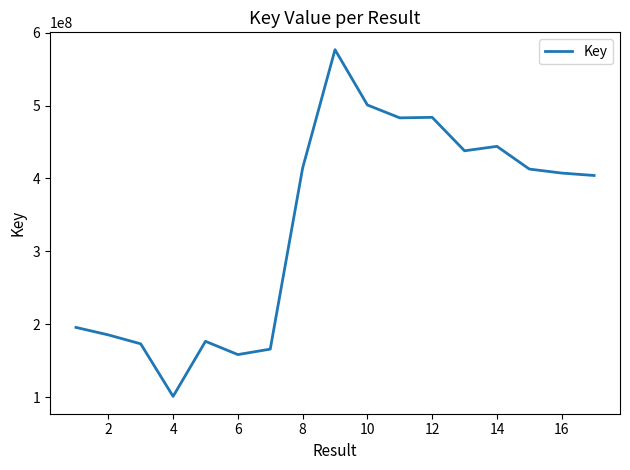

What is the minimum value shown in the chart?

101100795